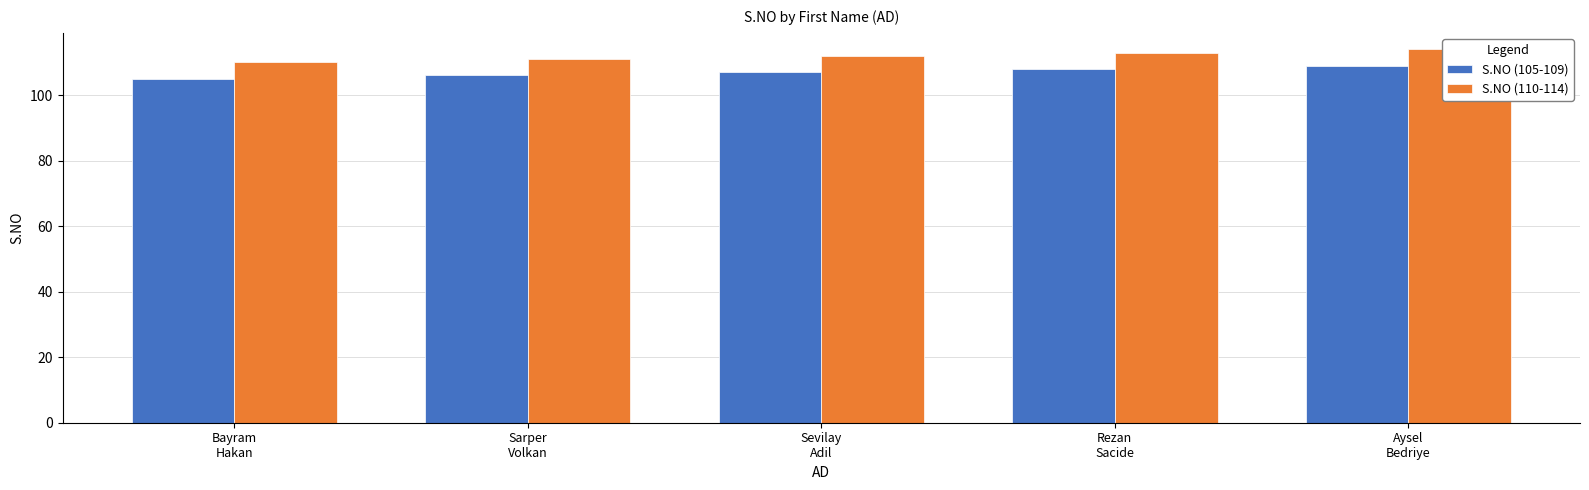

Which series has the largest range (max minus min)?

S.NO (105-109)